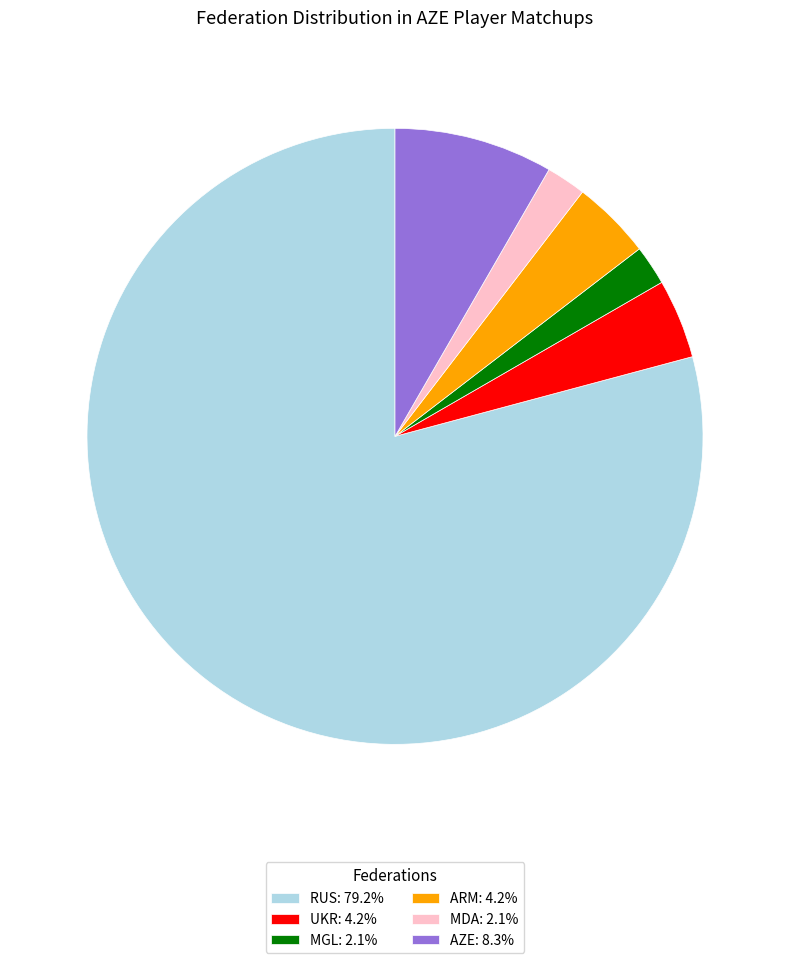

Is there any slice that represents more than half of the pie?

Yes